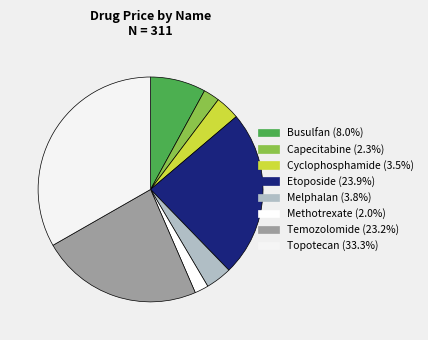

To the nearest percent, what is the difference between the Busulfan and Cyclophosphamide slice percentages?

4%